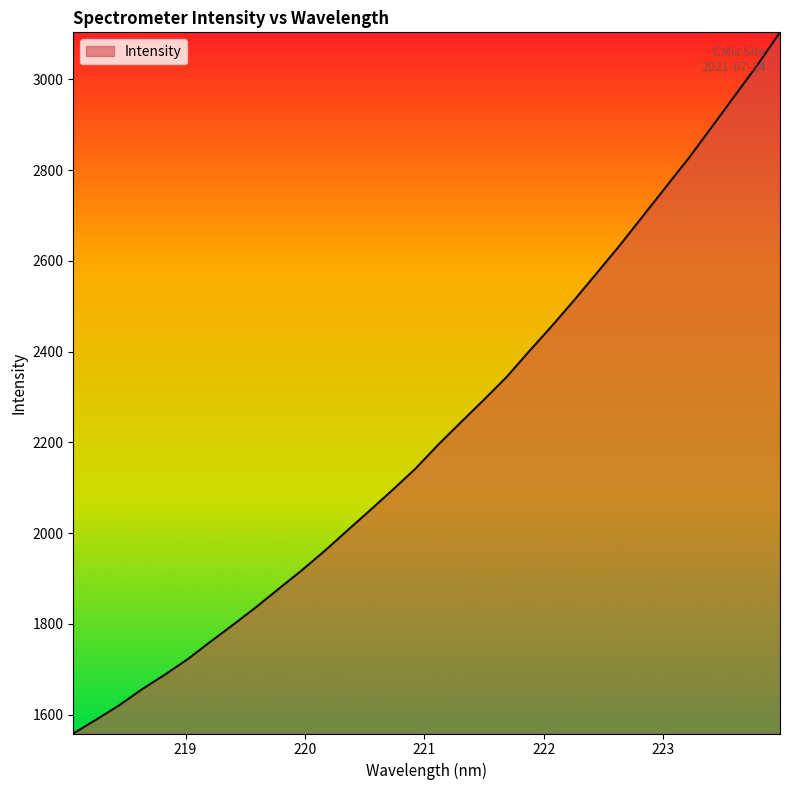

What is the difference between the maximum and minimum values?

1545.6